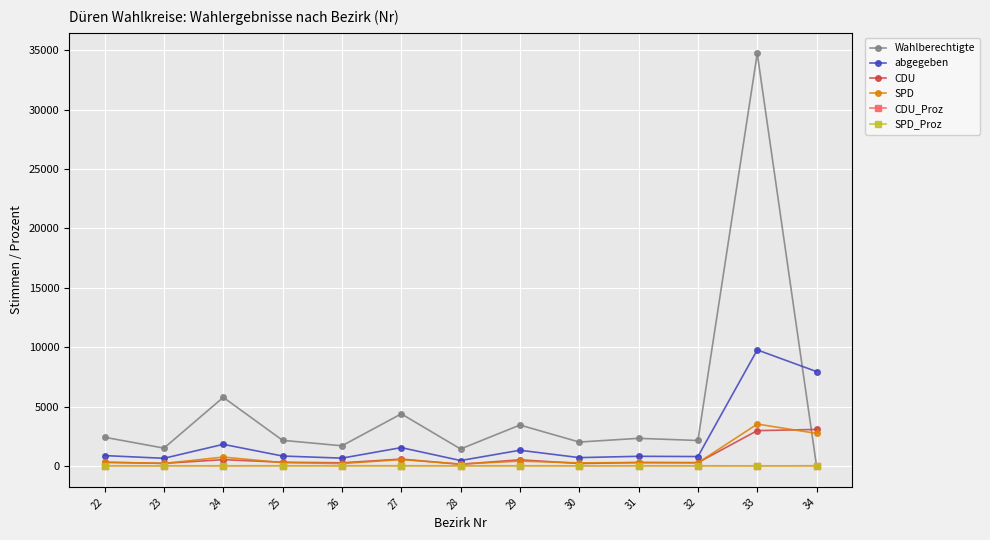

True or false: SPD has more than 0 interior local peaks.

True